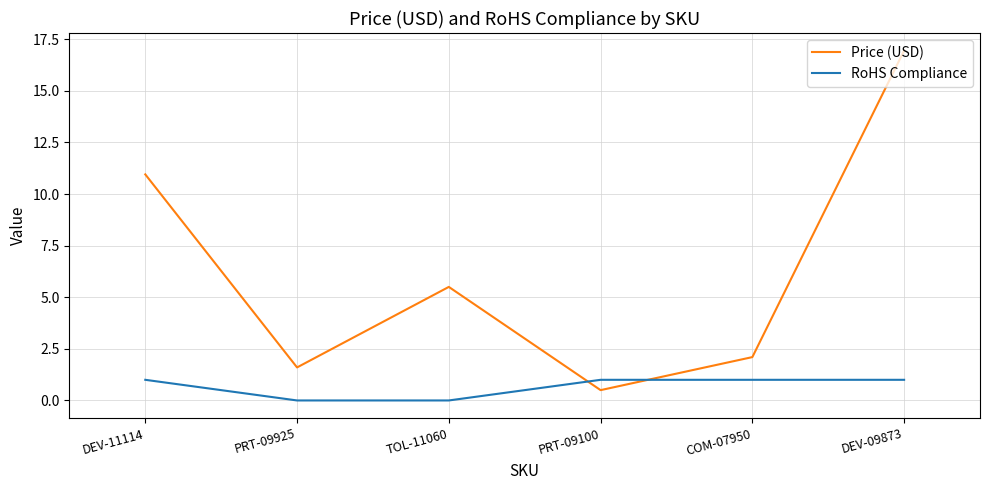

The value of Price (USD) at PRT-09100 is 0.5. True or false?

True